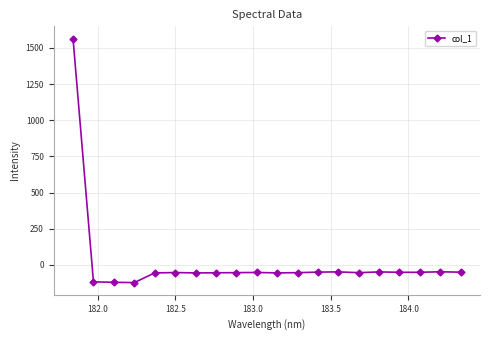

What is the smallest value displayed?

-122.6